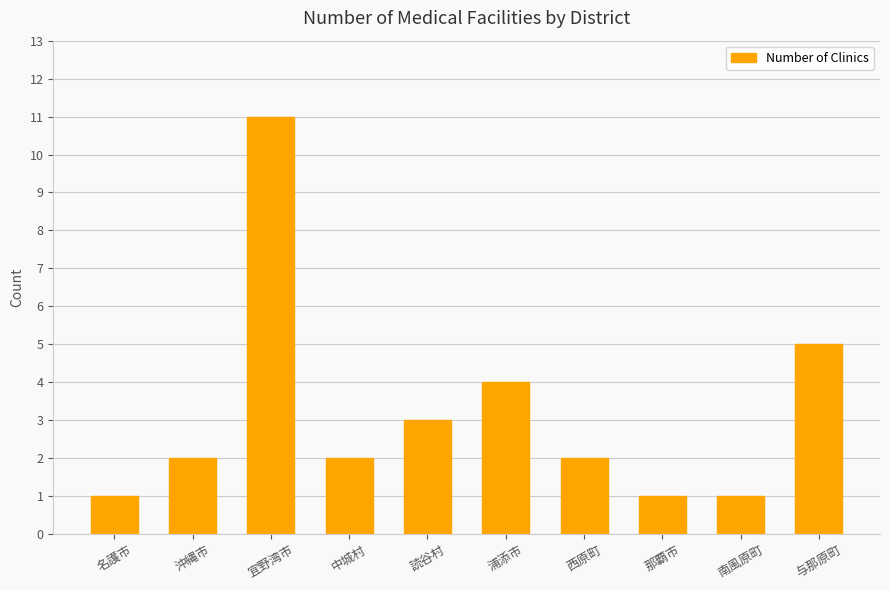

What is the greatest value displayed?

11